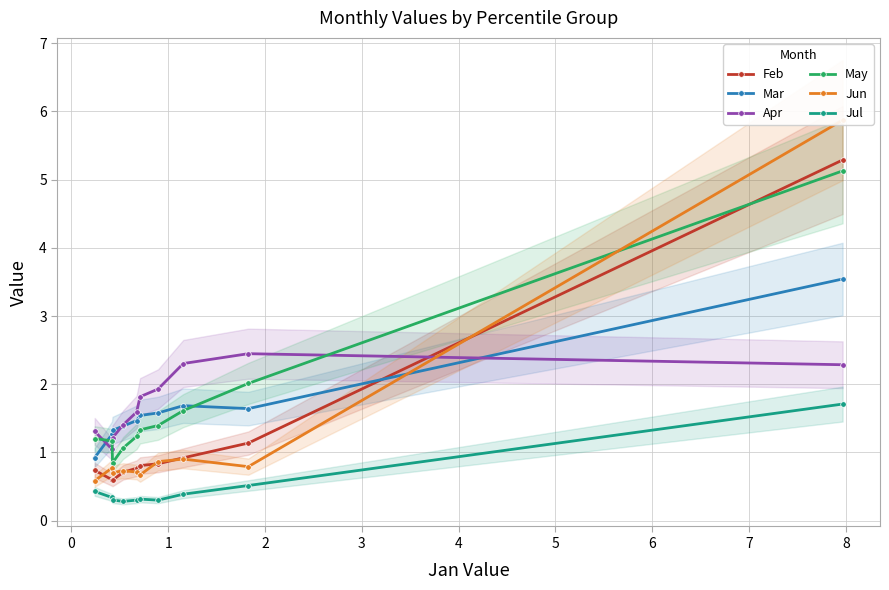

What is the value of the Jul point at the 10th from the left?

1.7